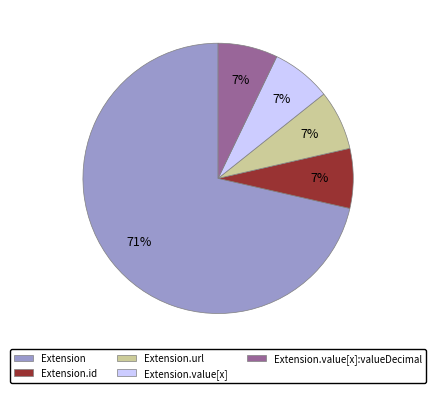

The Extension.value[x] slice represents 7% of the pie. True or false?

True